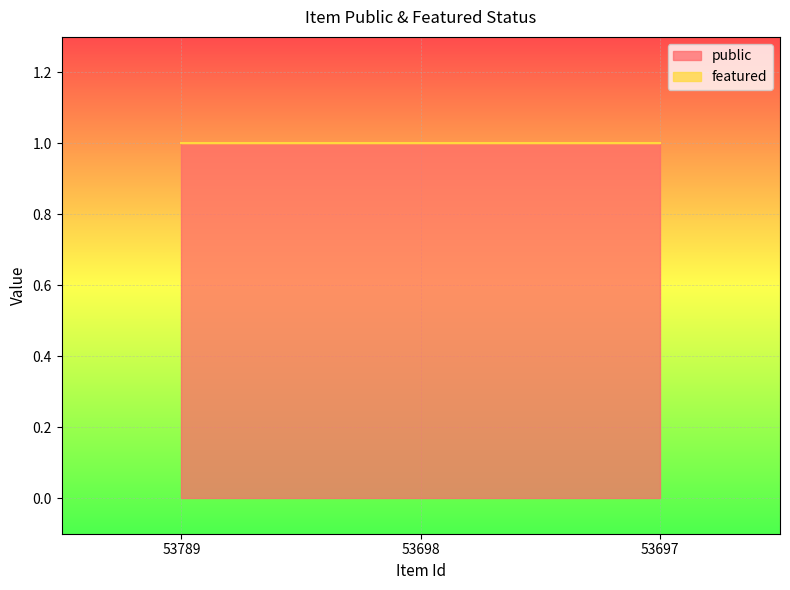

Which series has the widest spread of values?

public